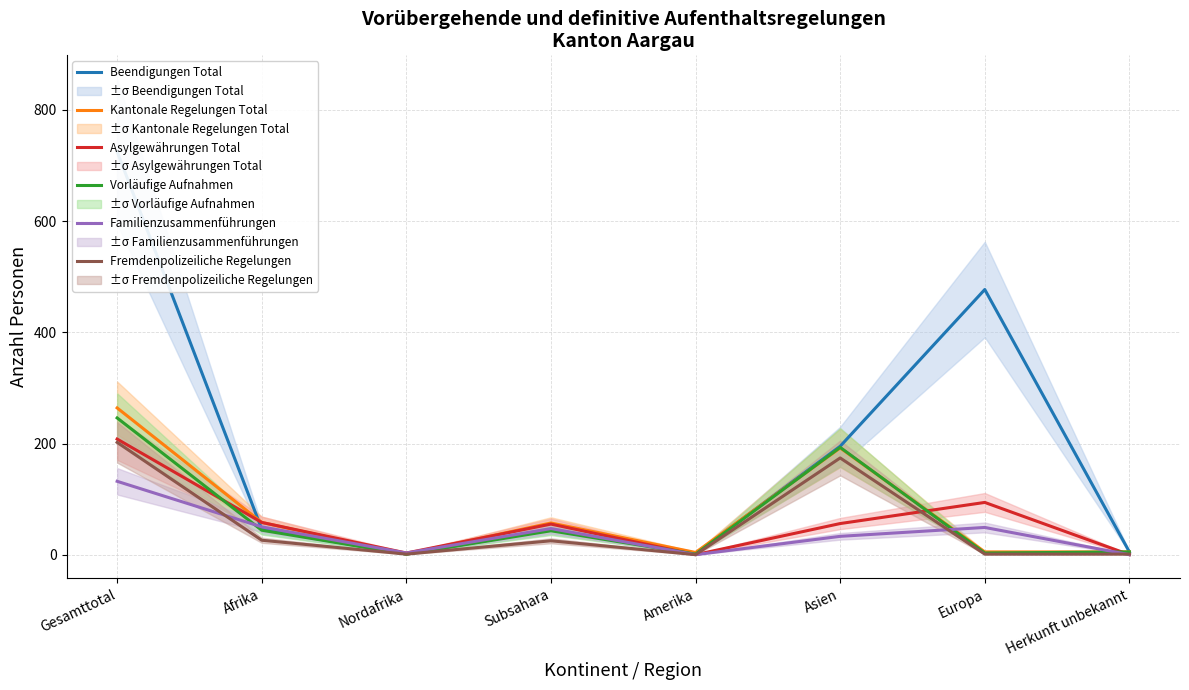

How many data points in Beendigungen Total are above 46?

3